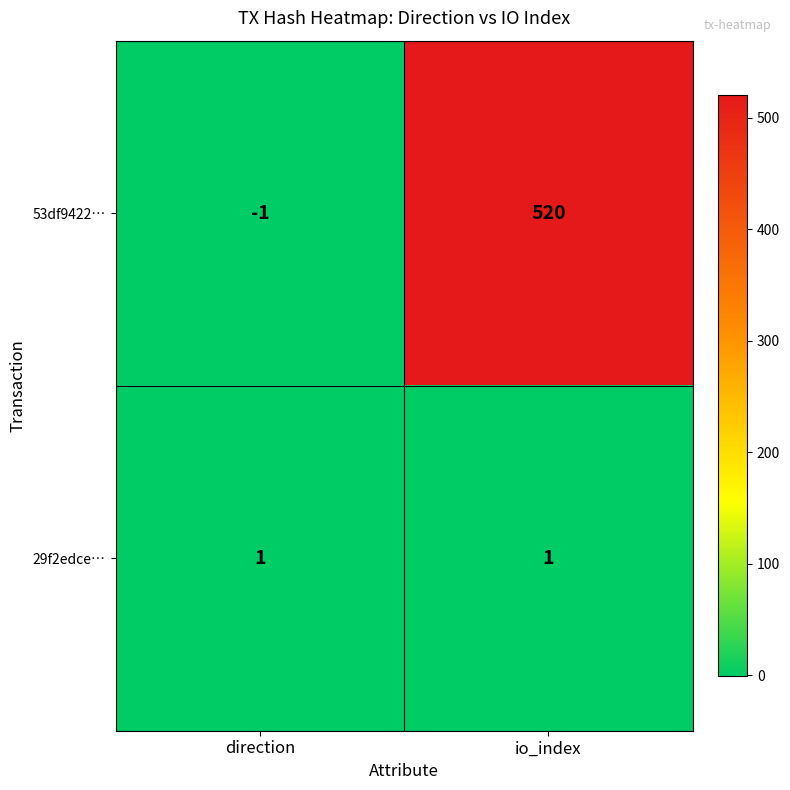

The 53df9422… series shows -1 at direction. True or false?

True